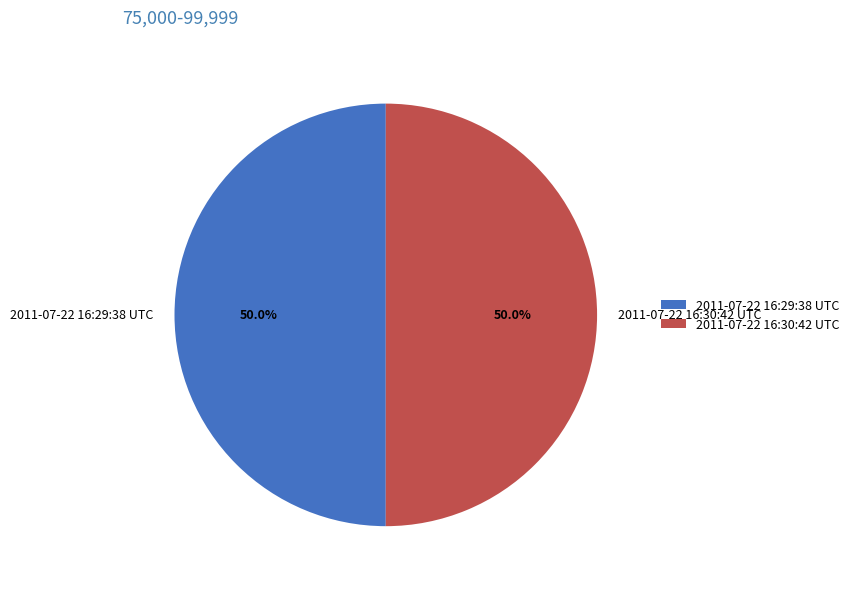

What is the total percentage of 2011-07-22 16:30:42 UTC and 2011-07-22 16:29:38 UTC?

100.0%